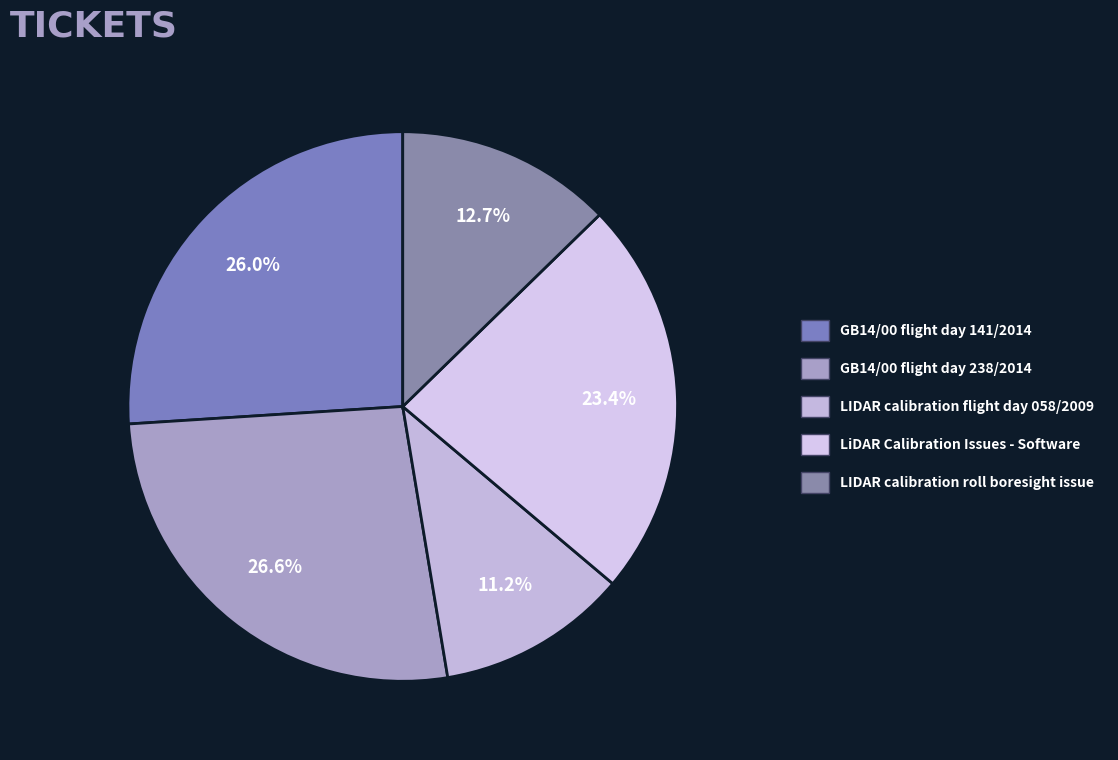

Rank the categories by value from highest to lowest.

GB14/00 flight day 238/2014, GB14/00 flight day 141/2014, LiDAR Calibration Issues - Software, LIDAR calibration roll boresight issue, LIDAR calibration flight day 058/2009